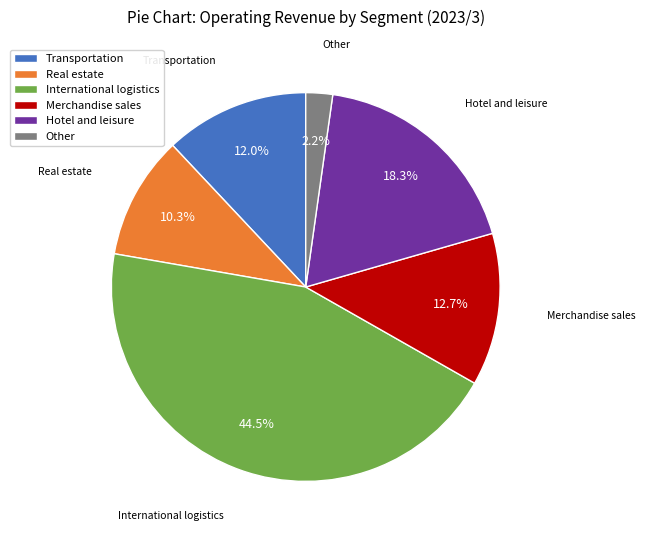

The Hotel and leisure slice represents 27% of the pie. True or false?

False